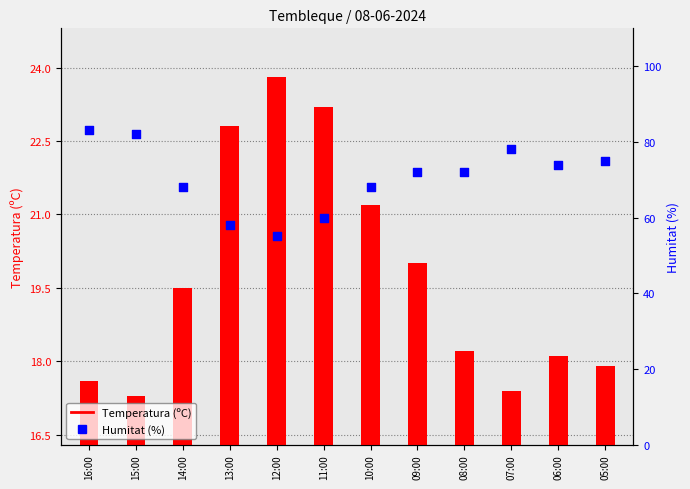

Which series has the largest total across all categories?

Humitat (%)